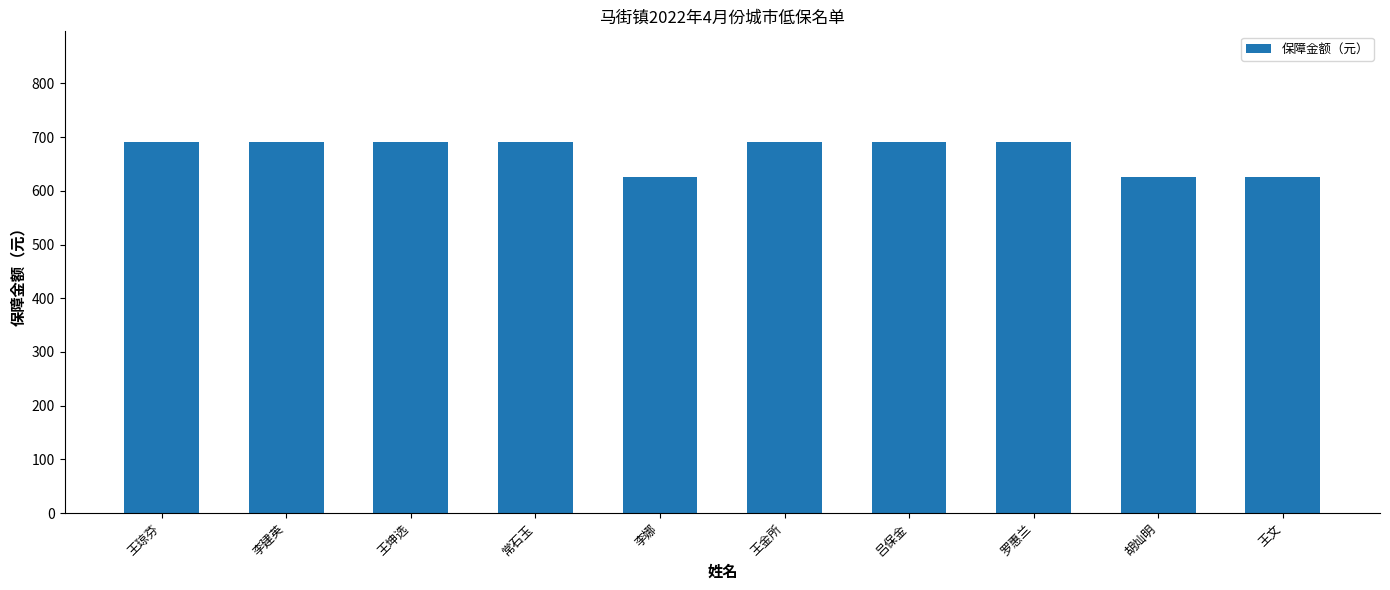

True or false: the data shows 130 at 李娜.

False